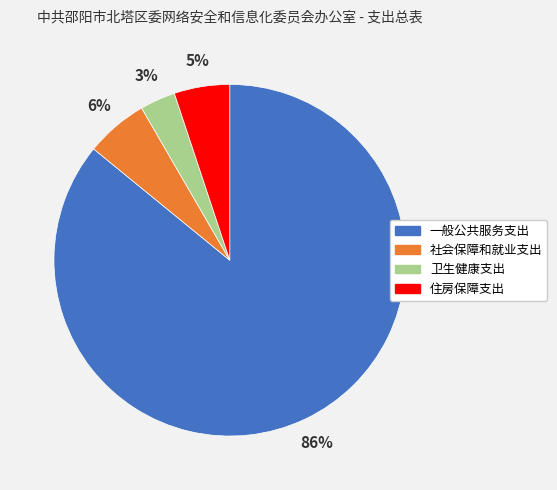

The 一般公共服务支出 slice represents 86% of the pie. True or false?

True